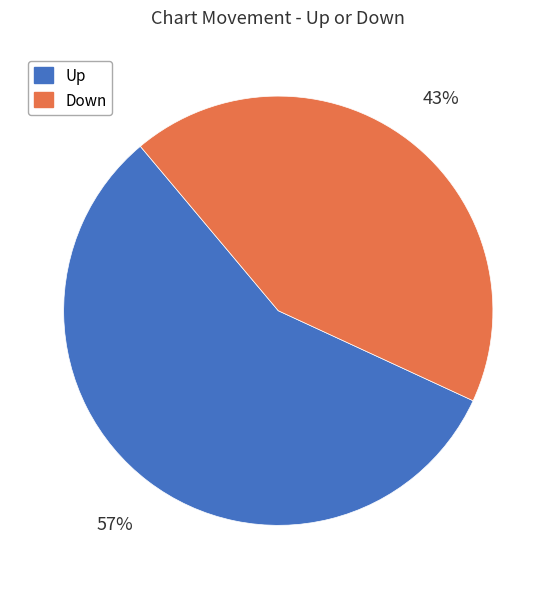

What is the ratio of the value at Up to the value at Down?

1.3